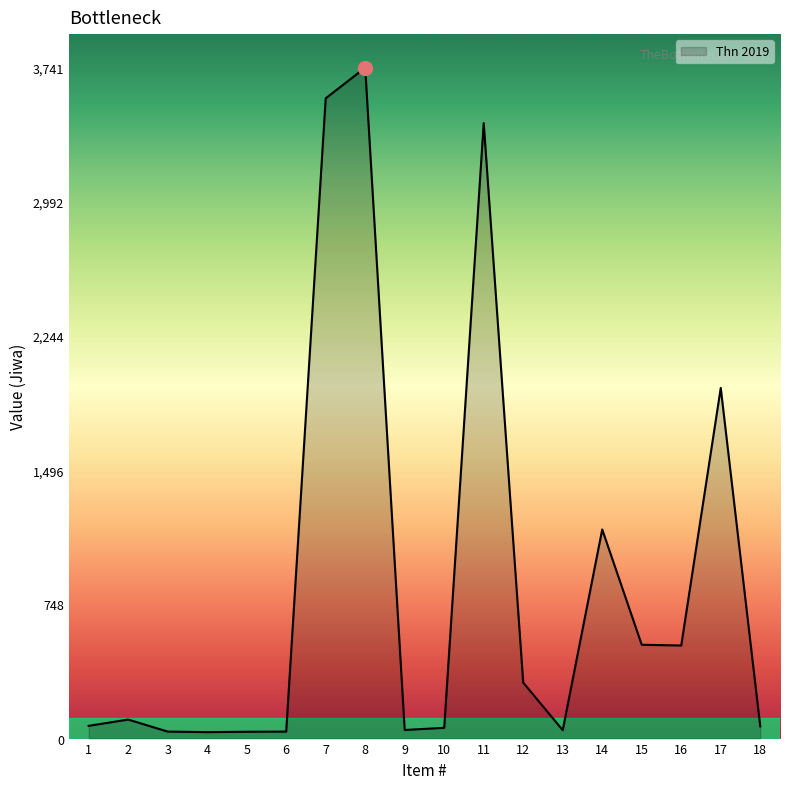

How many series are shown in this chart?

1